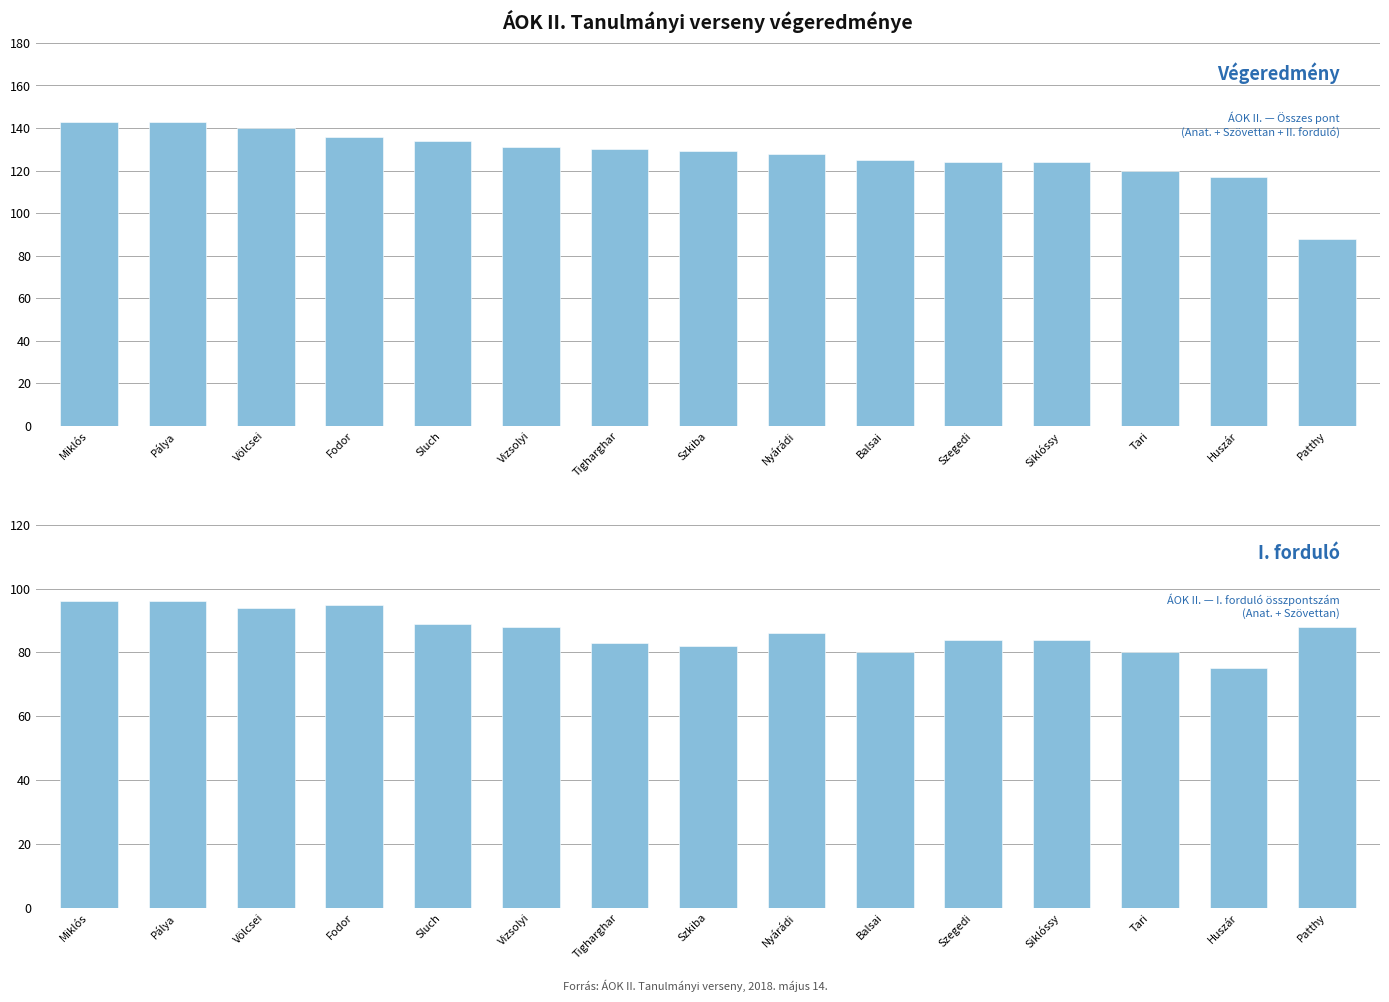

At Patthy, list the series in order from largest to smallest.

Végeredmény, I. forduló